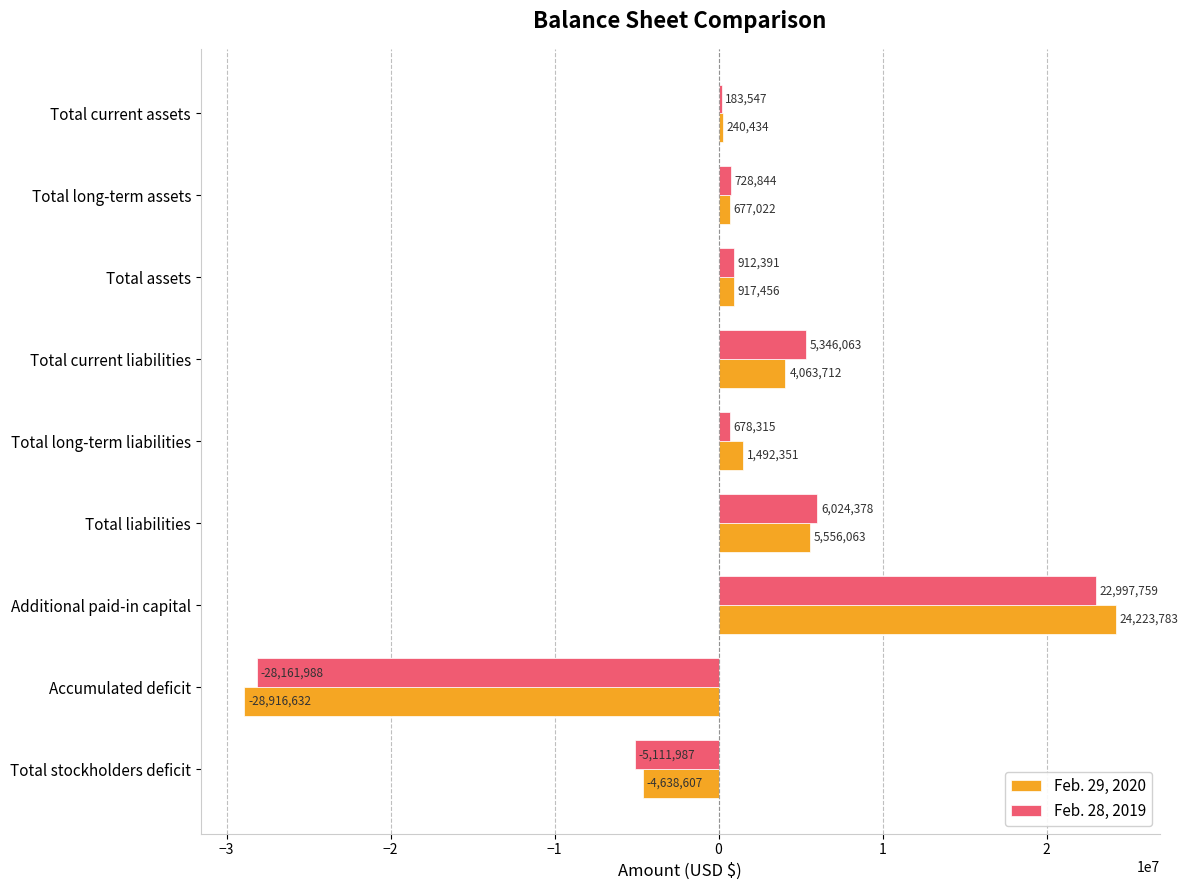

What is the minimum value for Feb. 28, 2019?

-28161988